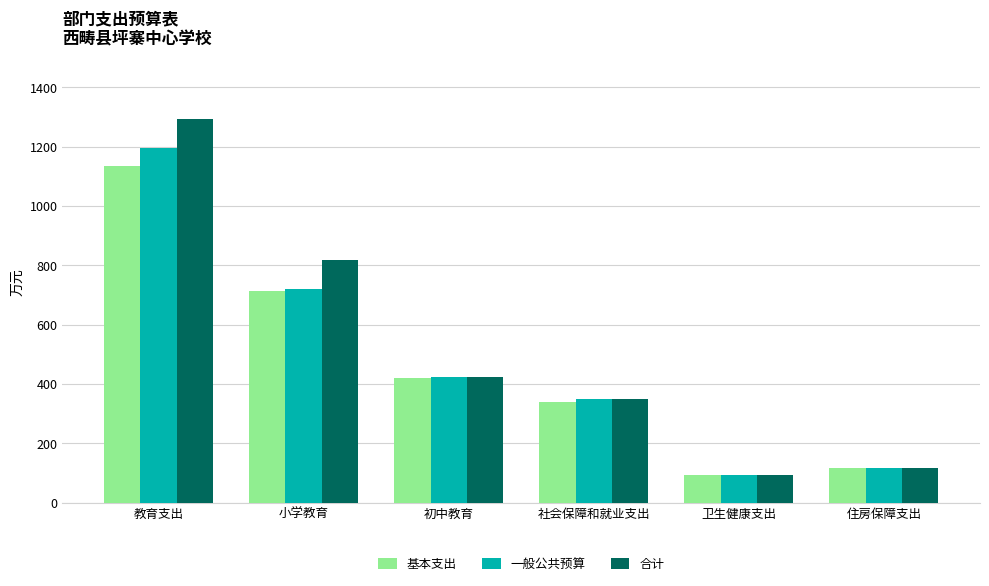

Which series has the largest range (max minus min)?

合计